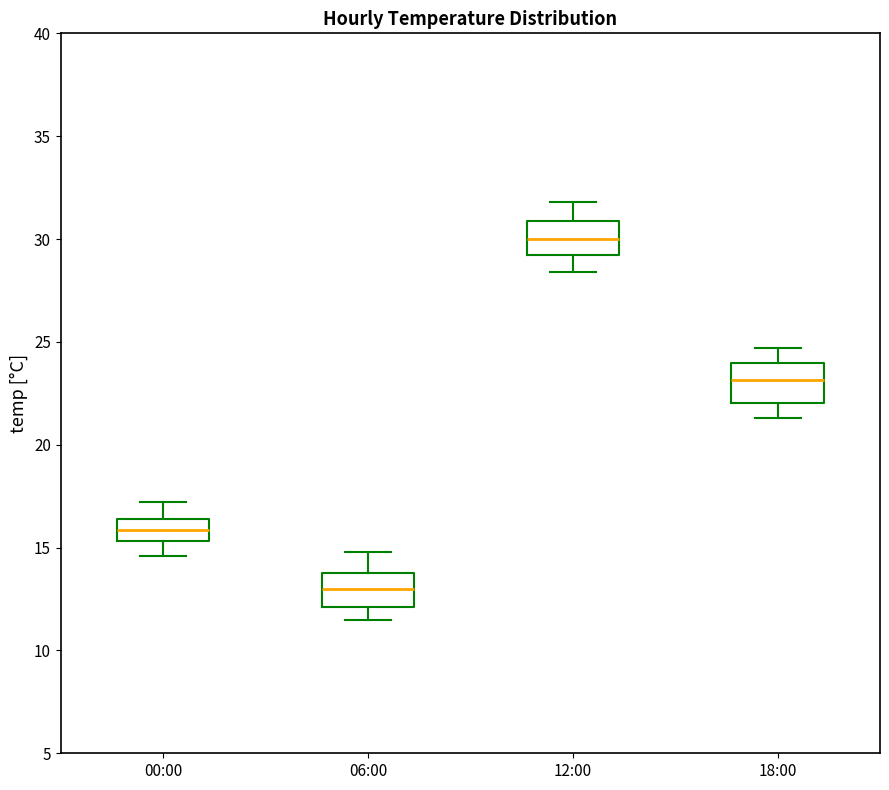

Reading left to right, transcribe this box plot: for each box, give where its median line is, the range the box spans, and where its two whiskers end, as read against the y-axis. The values are not printed on the chart, so give them approximately, as read against the axis.

00:00: median 16.0, box 15.5 to 16.5, whiskers 14.5 to 17.0
06:00: median 13.0, box 12.0 to 14.0, whiskers 11.5 to 15.0
12:00: median 30.0, box 29.0 to 31.0, whiskers 28.5 to 32.0
18:00: median 23.0, box 22.0 to 24.0, whiskers 21.5 to 24.5